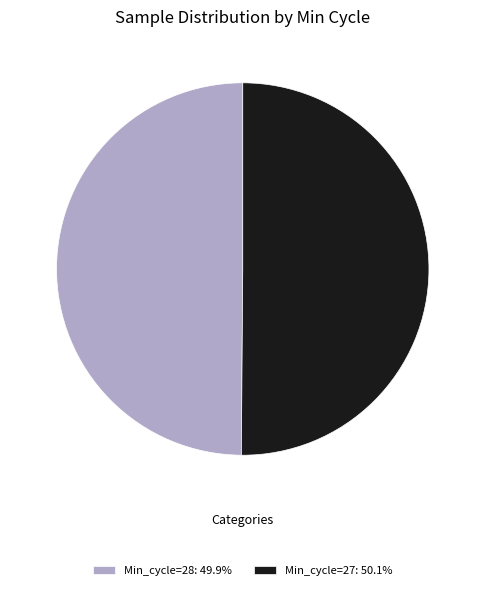

Do Min_cycle=28: 49.9% and Min_cycle=27: 50.1% together represent more than half of the pie?

Yes